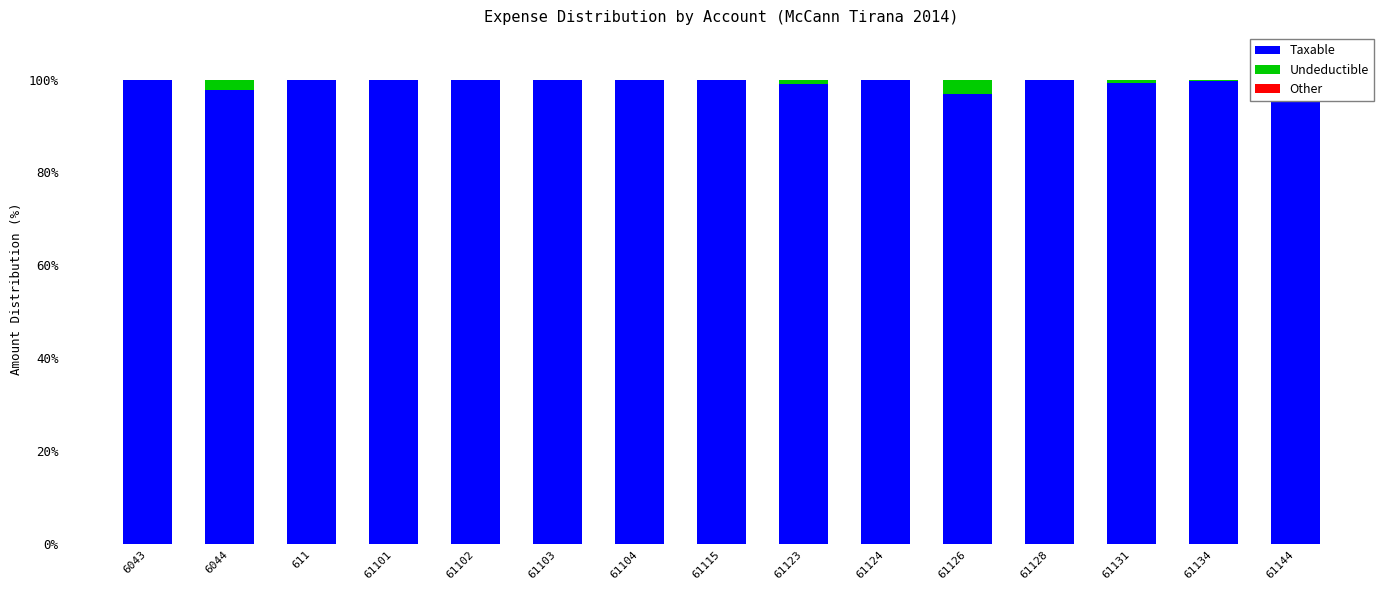

Between 6044 and 61134, which is larger?

61134